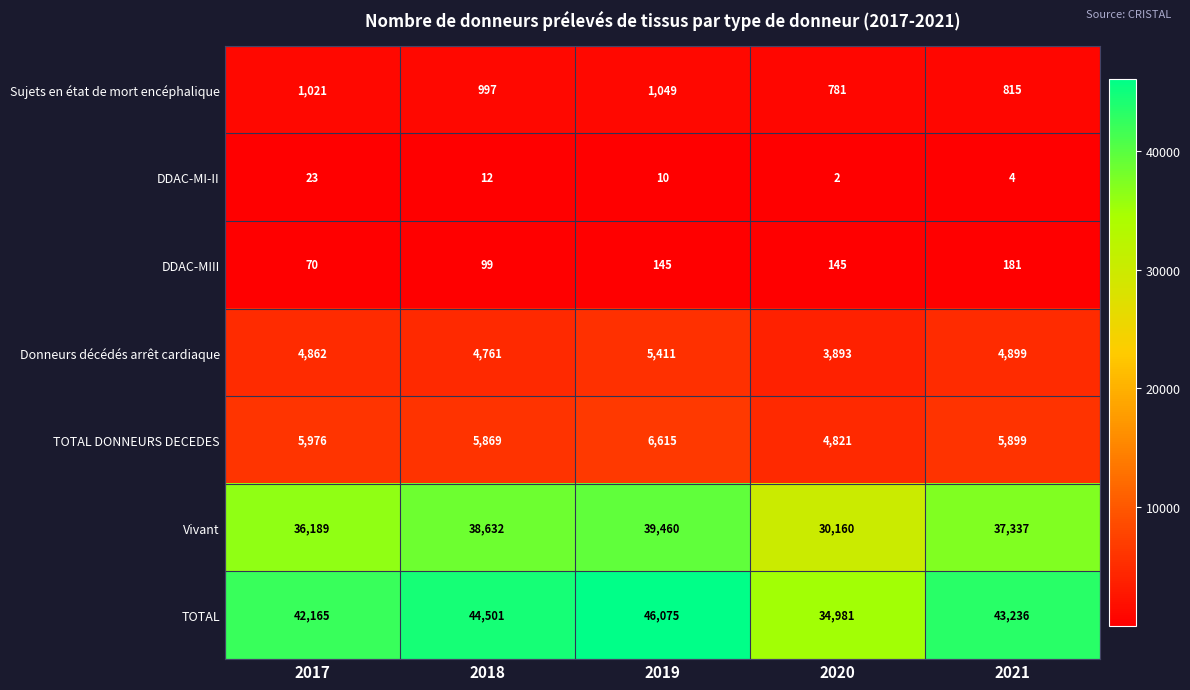

What is the smallest value displayed?

2